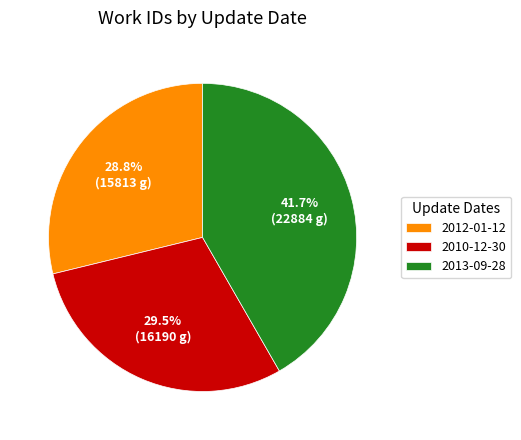

What is the total percentage of 2012-01-12 and 2013-09-28?

70.5%